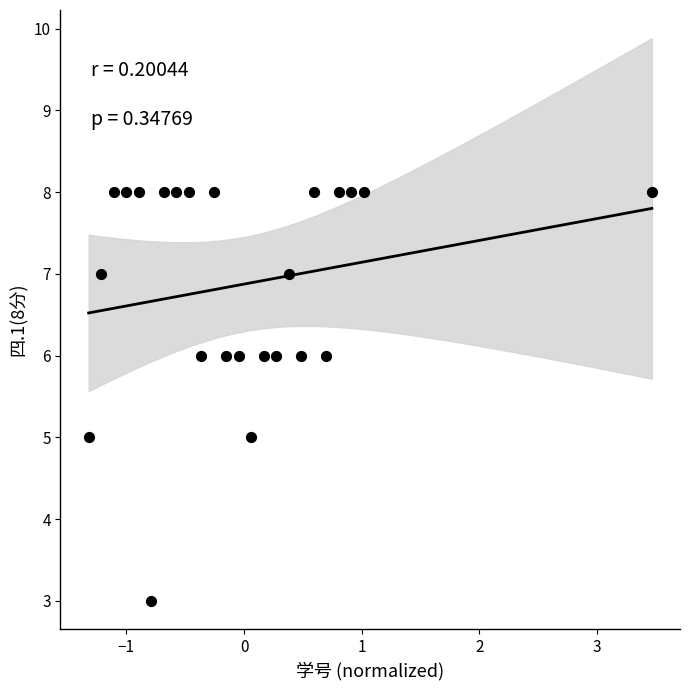

What is the range of Y values (max minus min)?

5